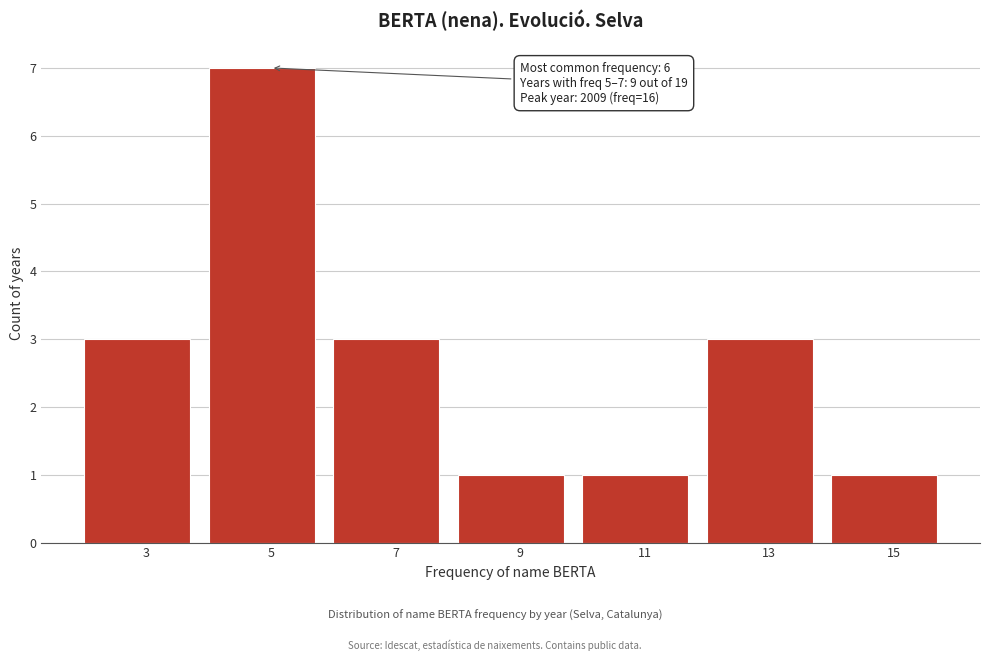

Reading left to right, transcribe all the data shown in this chart.

3	7	3	1	1	3	1